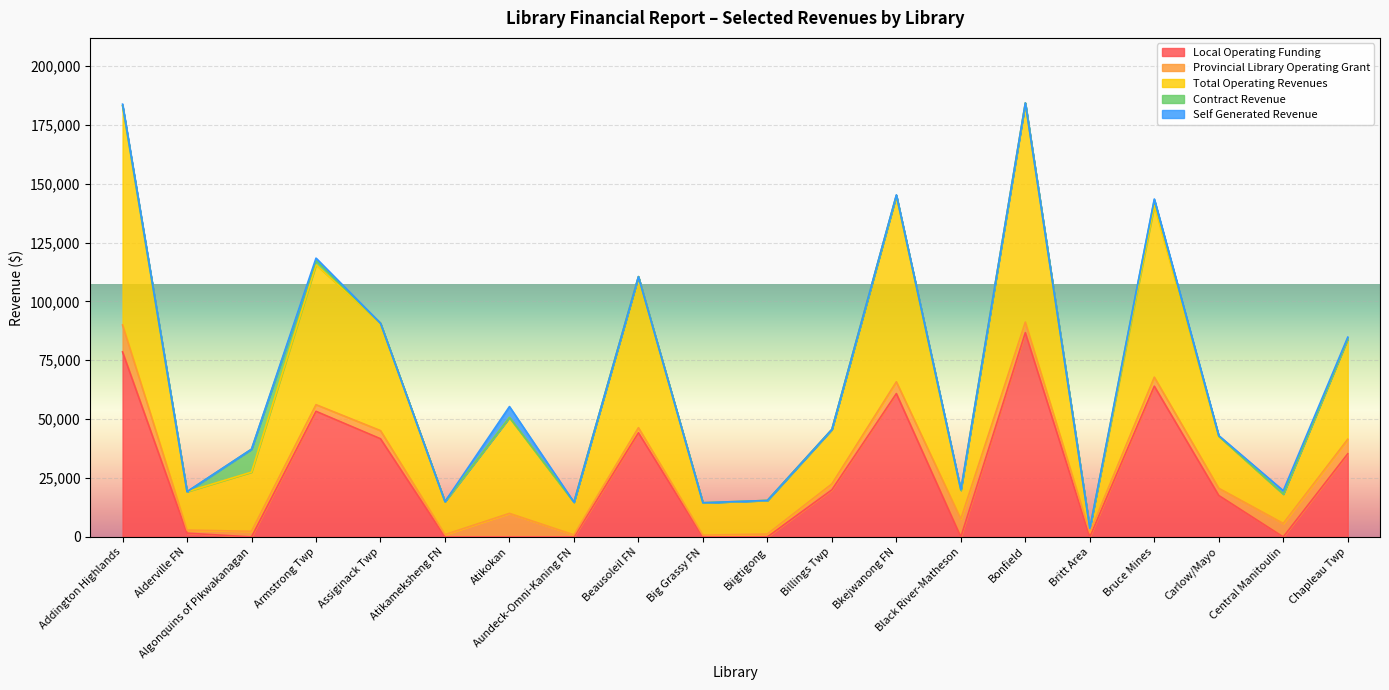

Reading left to right, extract all data points from this chart.

Local Operating Funding: 78552	1600	0	53332	41685	0	0	0	44220	0	0	20000	60860	0	86719	0	64000	17590	0	35307
Provincial Library Operating Grant: 11434	1329	2388	2817	3456	1002	9991	873	2164	758	1249	2508	4998	7637	4478	1834	3826	3058	5733	6178
Total Operating Revenues: 93119	16269	25132	59404	45605	14002	40736	13873	64122	13758	14249	23137	79118	12198	93035	1834	72832	22134	12447	42657
Contract Revenue: 0	0	9744	1694	0	0	0	0	0	0	0	0	0	0	0	0	2450	0	0	0
Self Generated Revenue: 625	36	0	1121	0	0	4630	0	0	0	0	0	260	270	0	0	360	250	1462	685